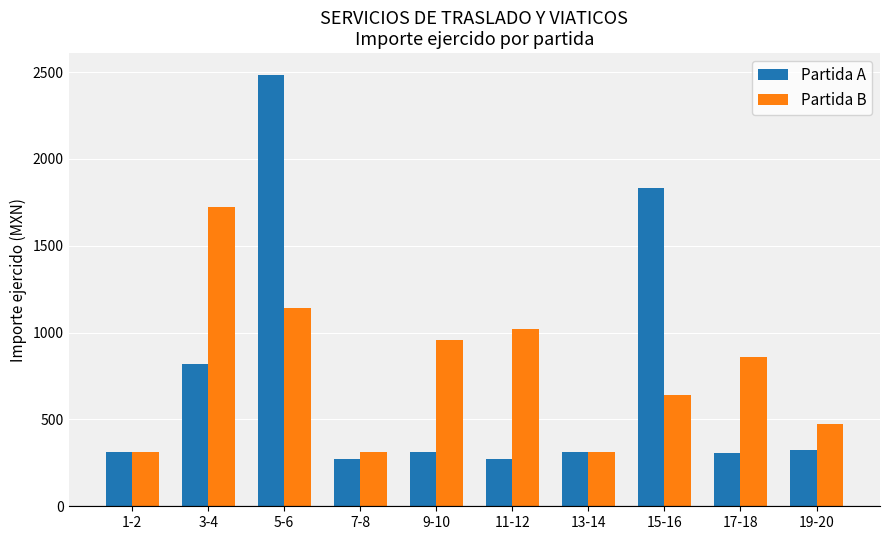

What is the spread (max minus min) of values at 9-10?

643.0